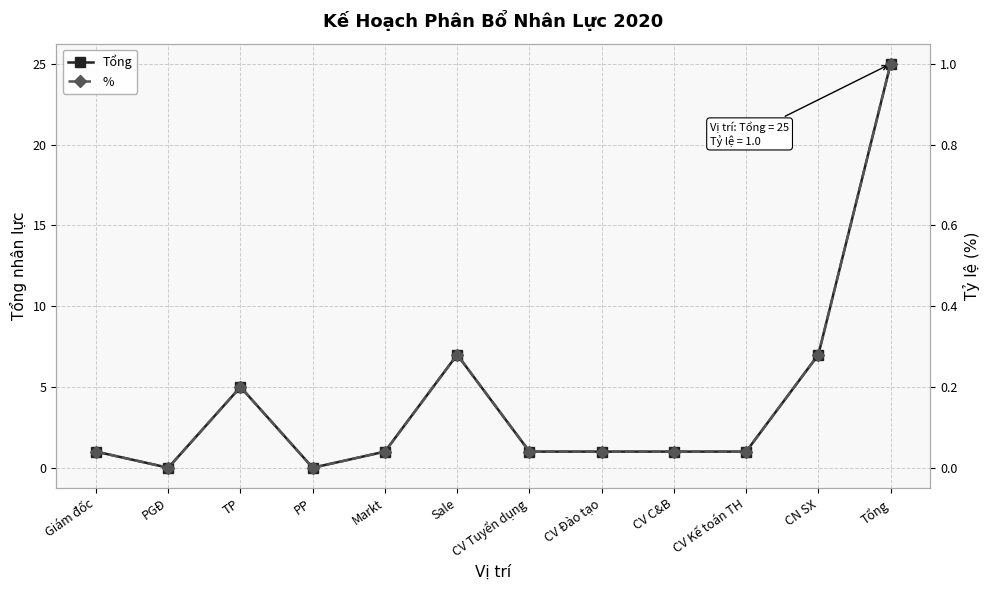

What is the label of the 11th point from the left?

CN SX